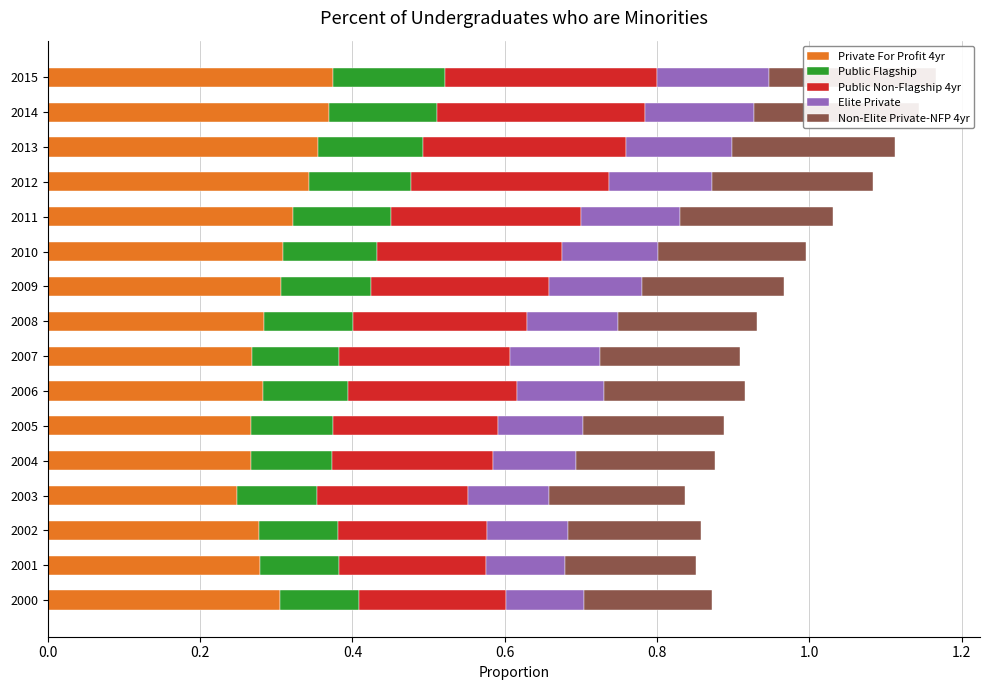

What is the sum of all Elite Private values?

1.9